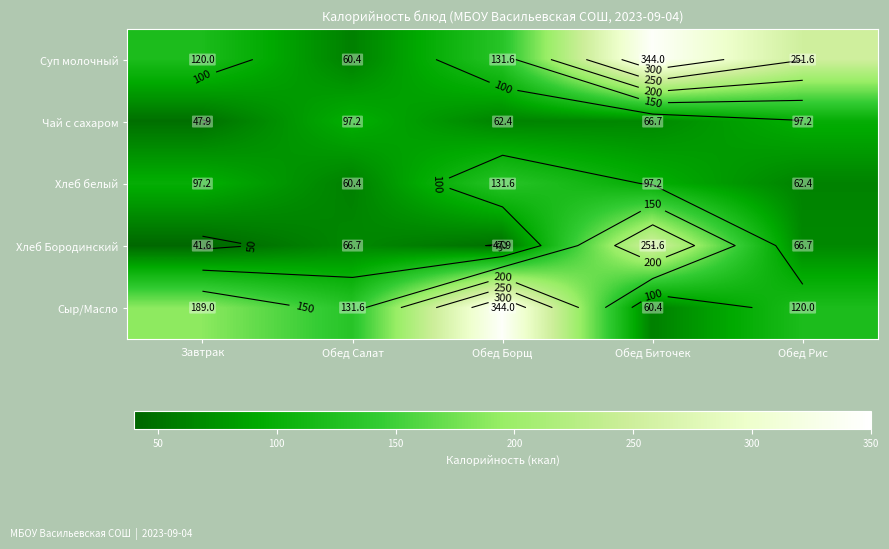

Read the Хлеб белый value at Обед Рис.

62.4